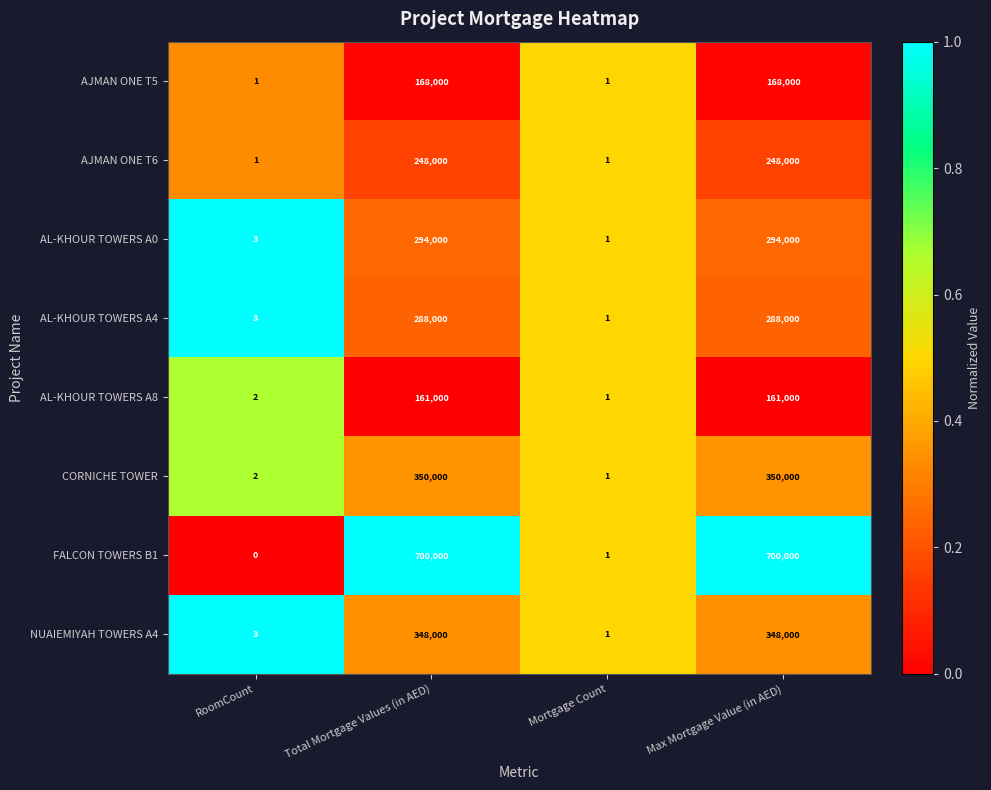

How many series are shown in this chart?

8